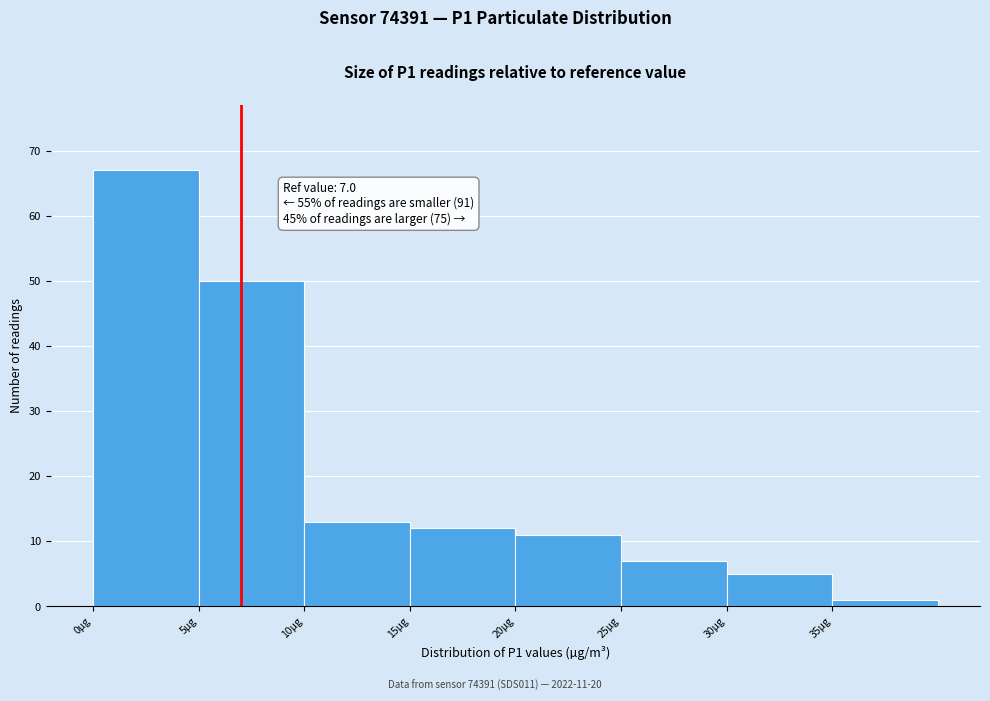

Which range on the x-axis has the tallest bar?

0 to 5